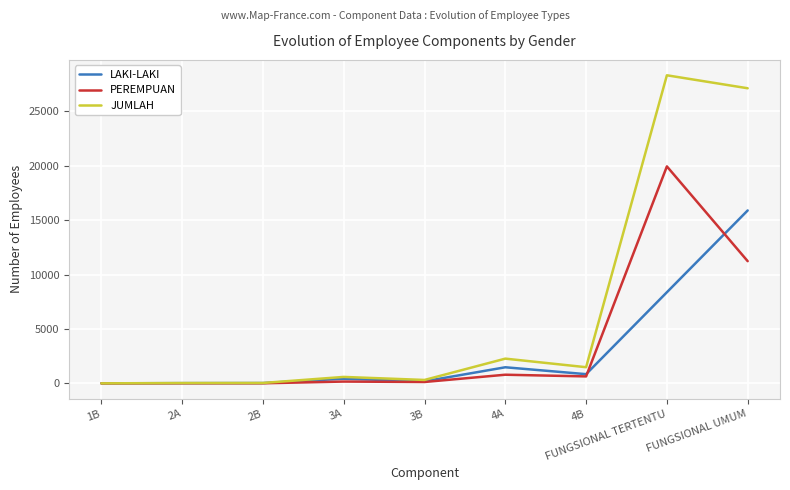

What is the difference between the JUMLAH values at FUNGSIONAL TERTENTU and 3A?

27736